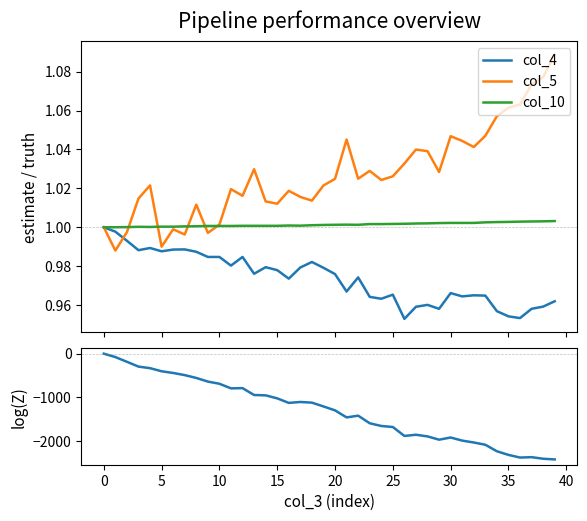

True or false: col_10 and log(Z) intersect in this chart.

False